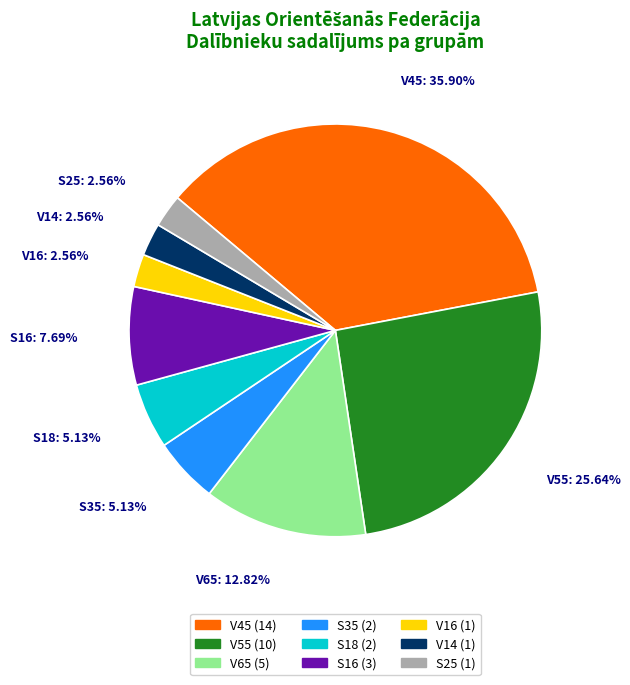

How many segments does this pie chart have?

9